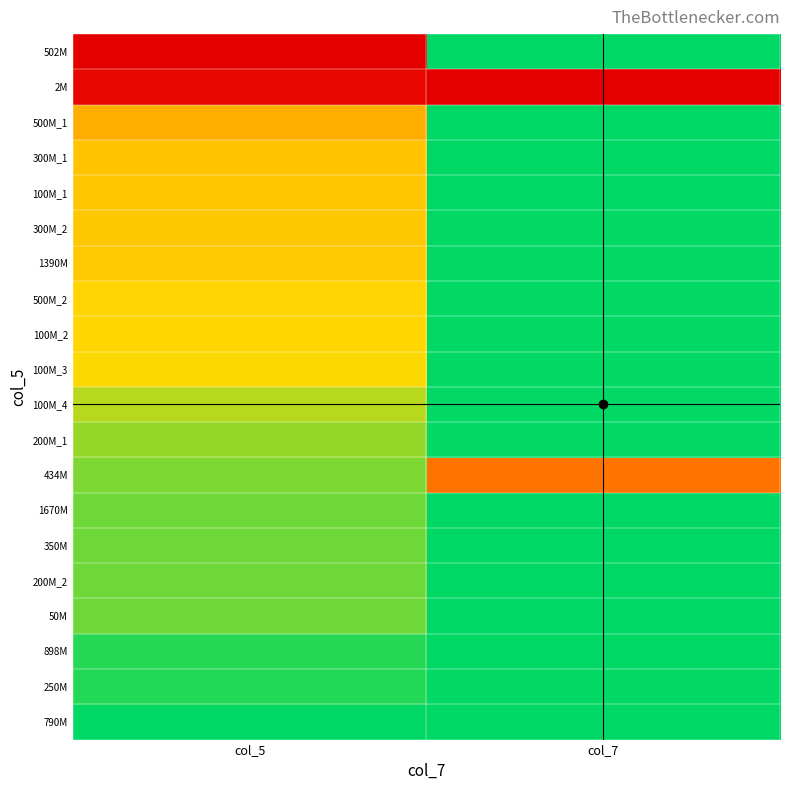

At which category is the sum across all series the highest?

col_7